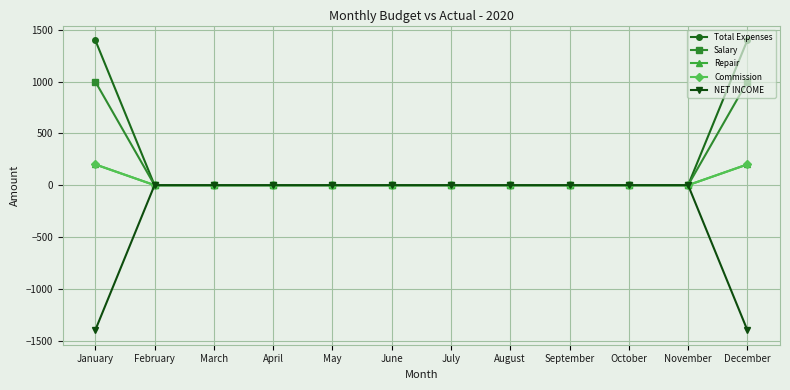

Does the chart have visible grid lines?

Yes